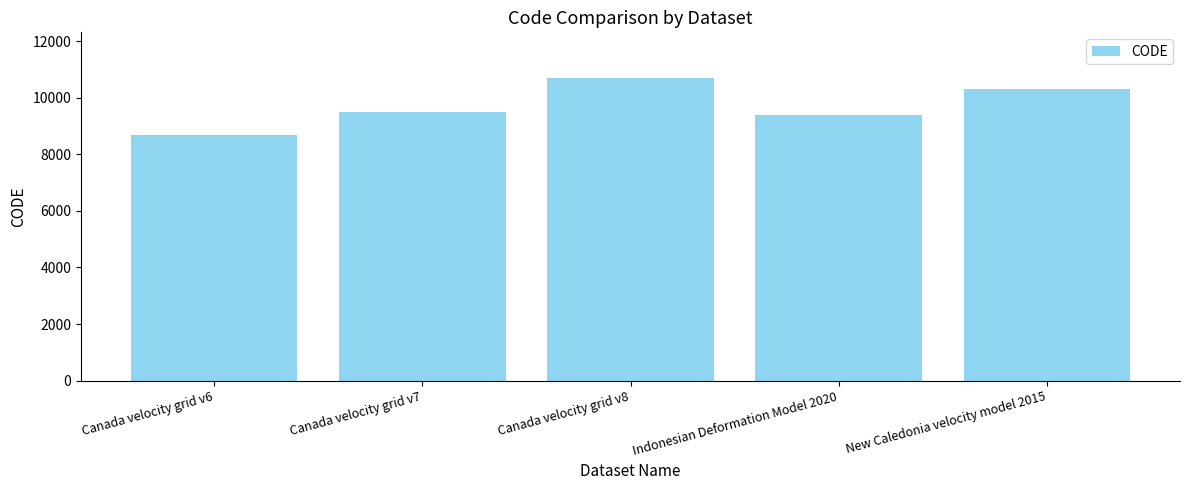

Approximately how many times larger is the value at Canada velocity grid v6 compared to Indonesian Deformation Model 2020?

0.9